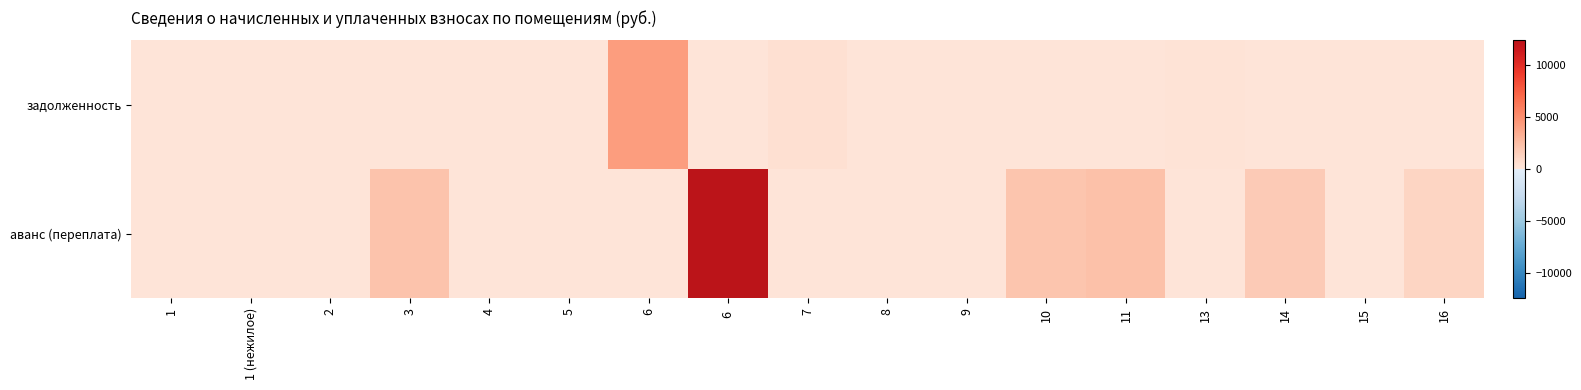

Which series has the largest total across all categories?

аванс (переплата)